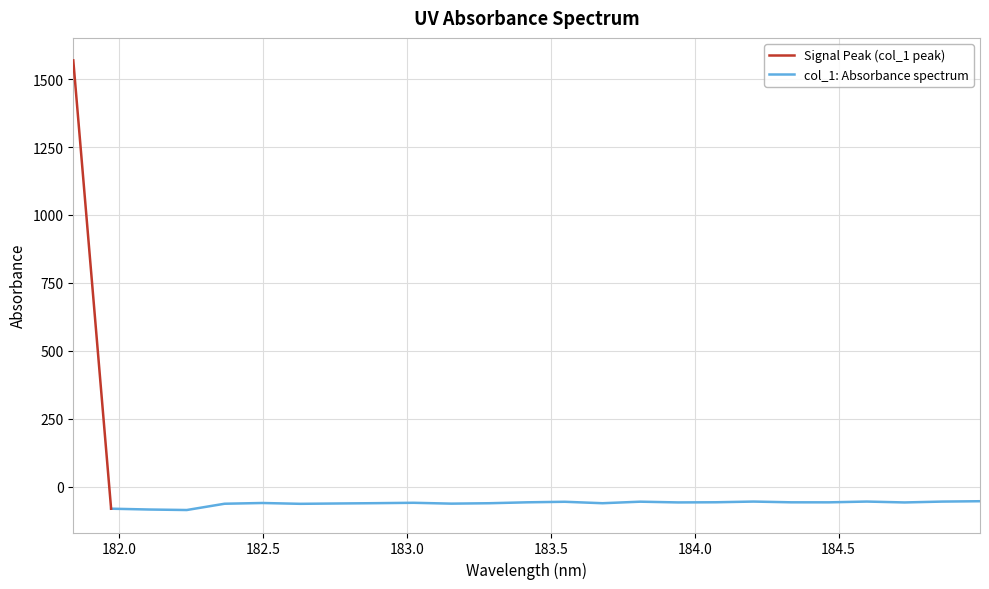

What is the label of the 14th point from the right?

183.2863821962